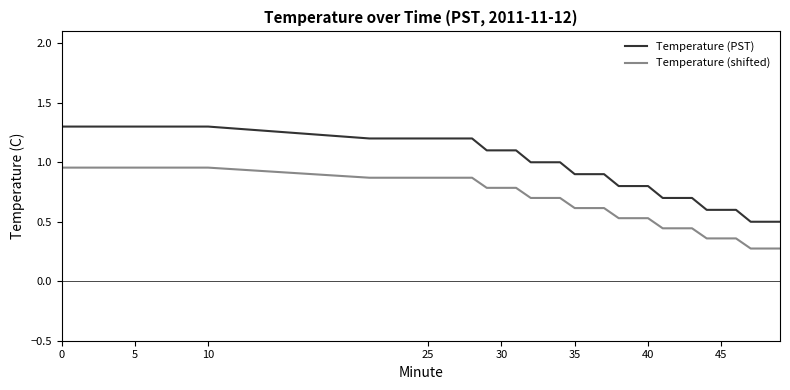

What is the difference between the maximum and minimum values in the Temperature (PST) series?

0.8